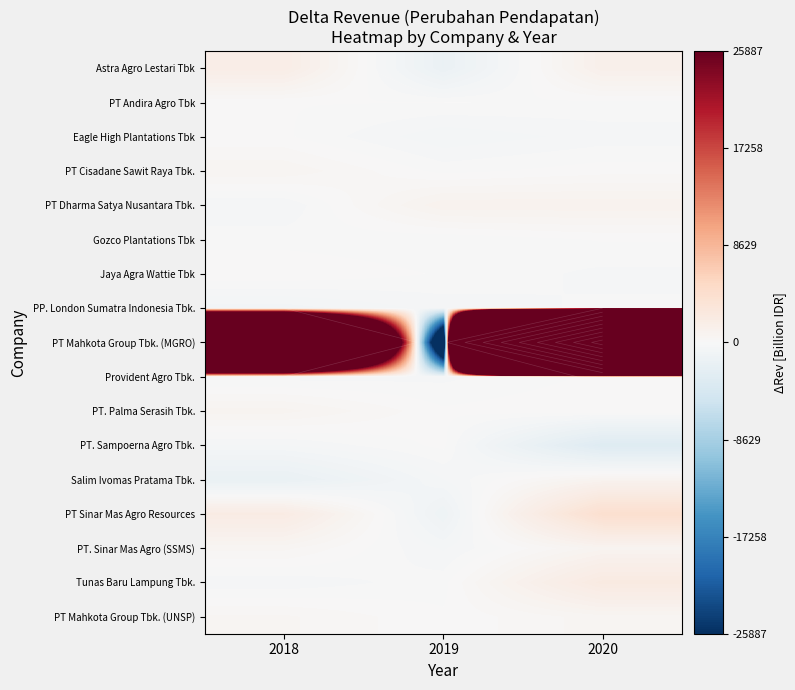

True or false: PT Sinar Mas Agro Resources has a value of 3649.5 at 2018.

False